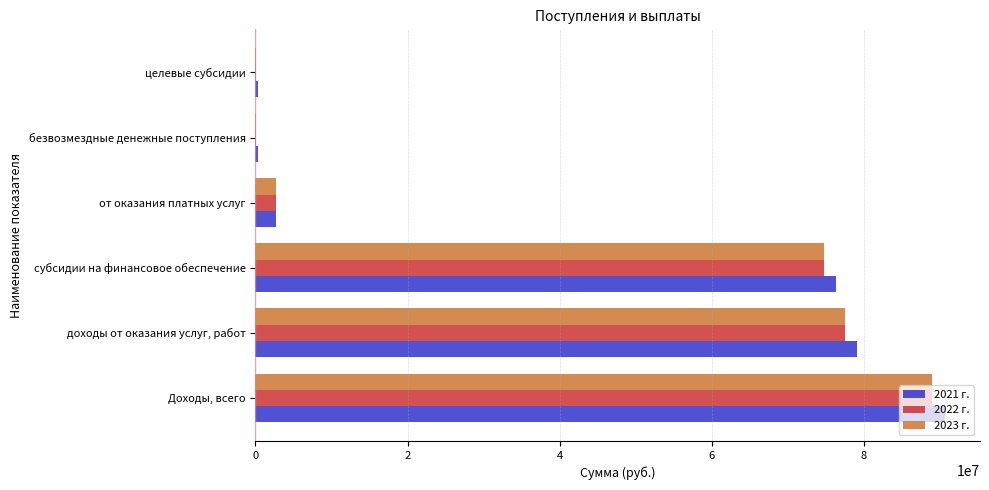

Which label corresponds to the largest value in the chart?

Доходы, всего